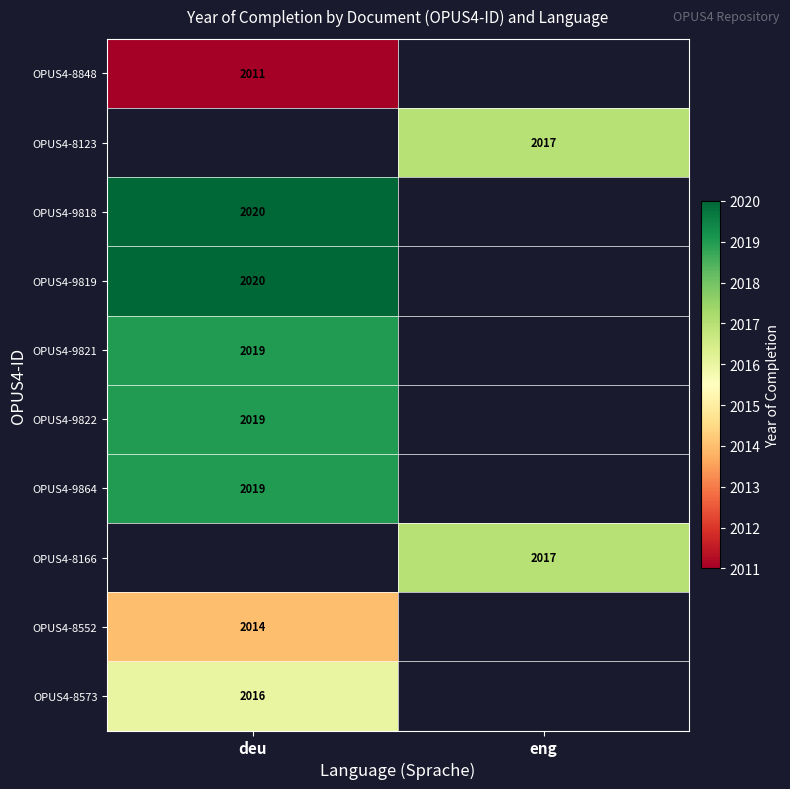

True or false: OPUS4-8848 has a value of 2011 at deu.

True